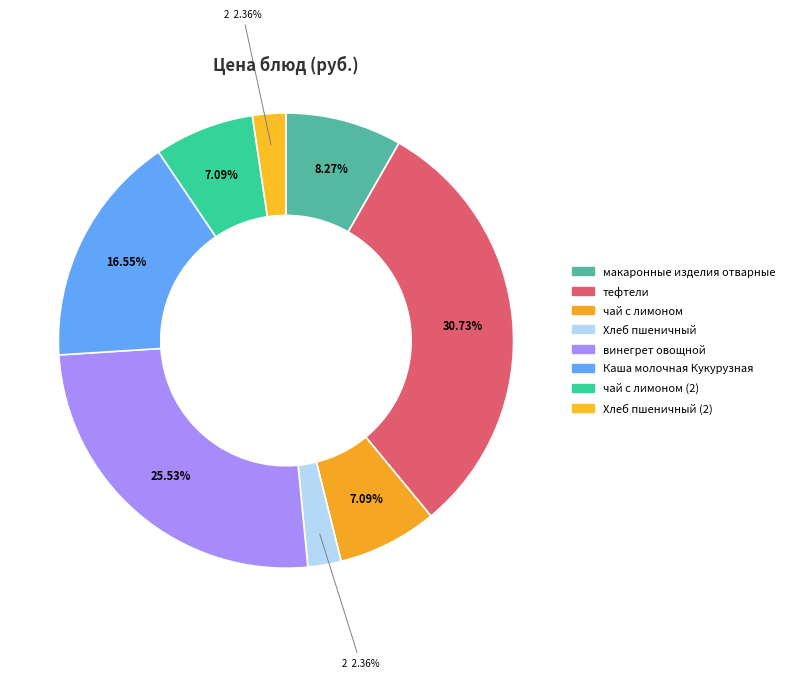

How many slices are in this pie chart?

8